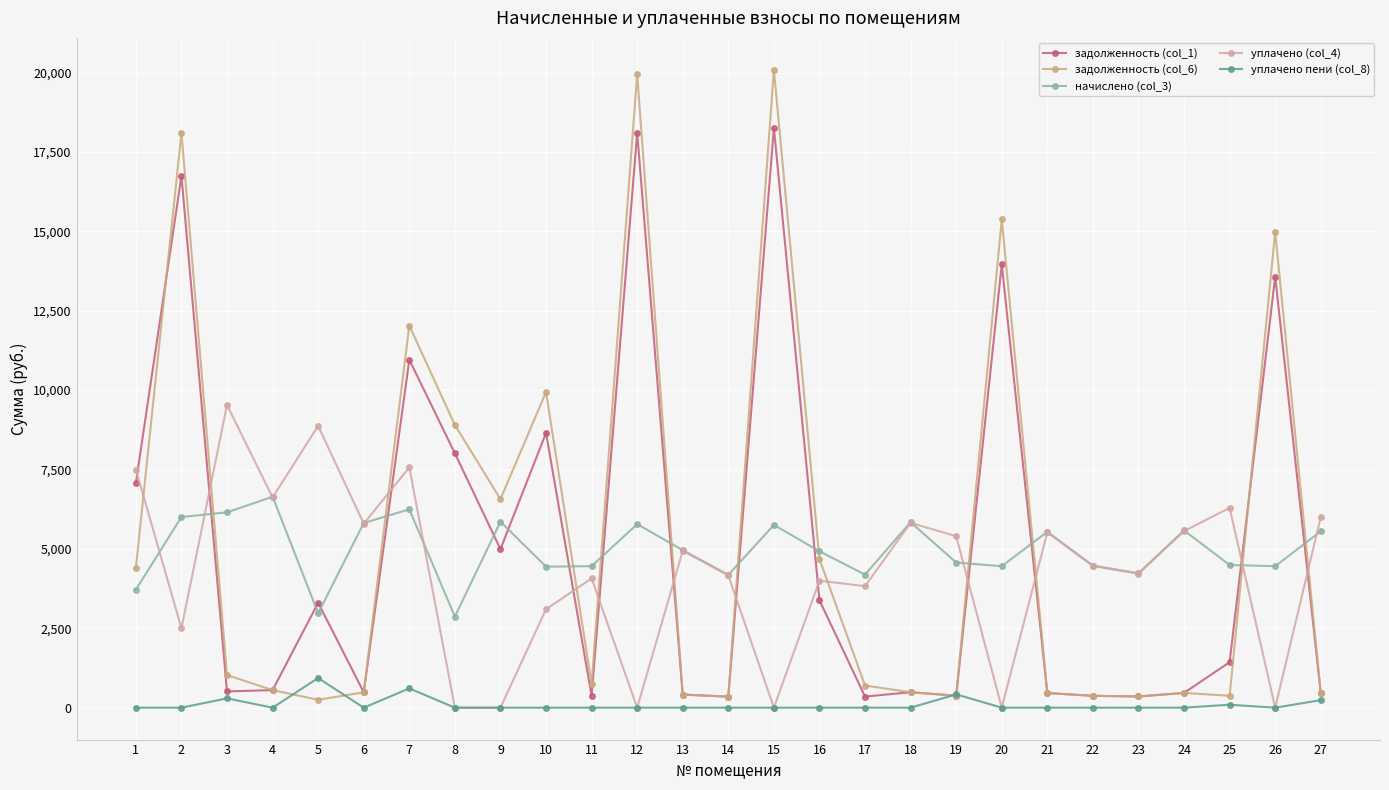

List the series in order of their peak value, lowest first.

уплачено пени (col_8), начислено (col_3), уплачено (col_4), задолженность (col_1), задолженность (col_6)